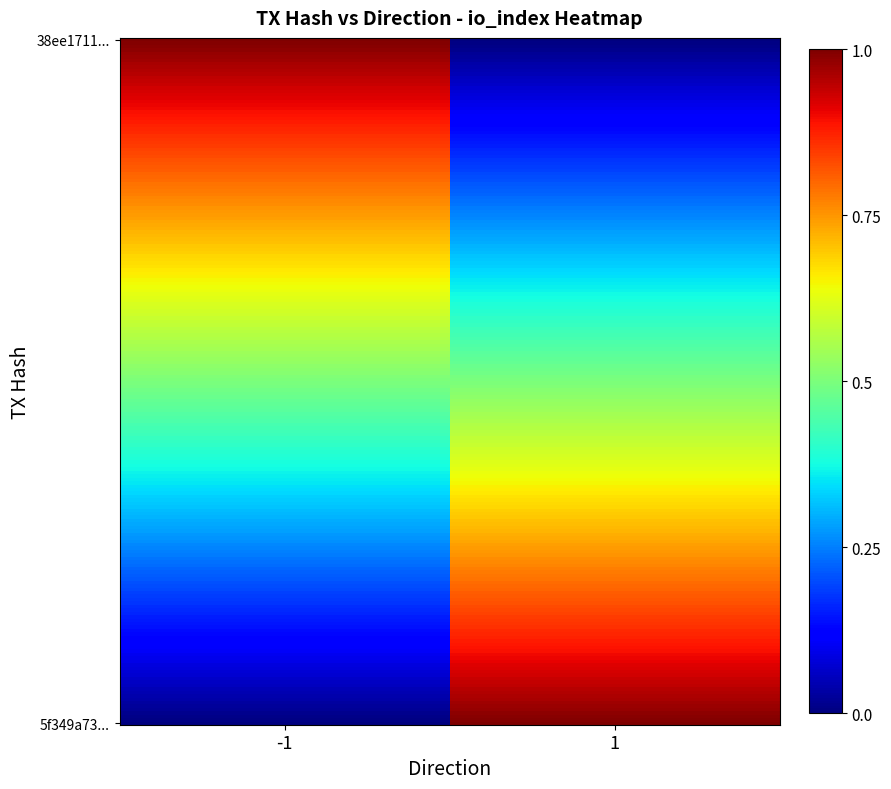

Reading left to right, transcribe all the data shown in this chart.

38ee1711856fc6033b3f1d9fafa017f2b95b392: direction=-1	io_index=1
5f349a7335a0f58a41acd5b232021d903c25428: direction=1	io_index=0